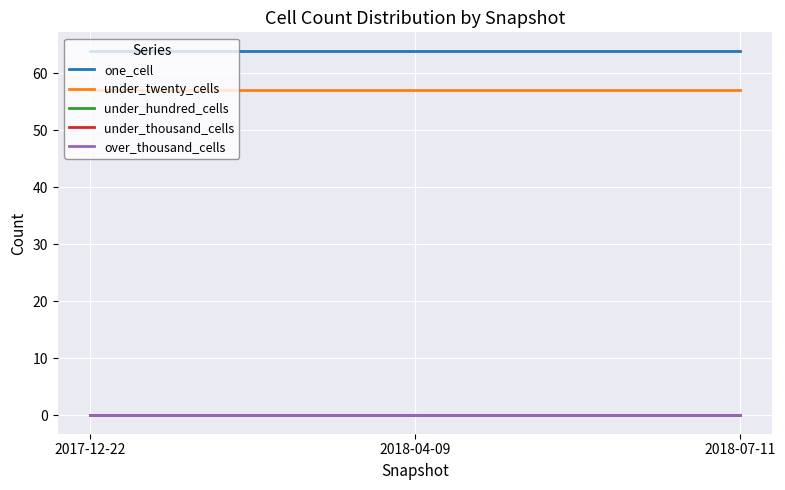

How many lines are shown in the chart?

5